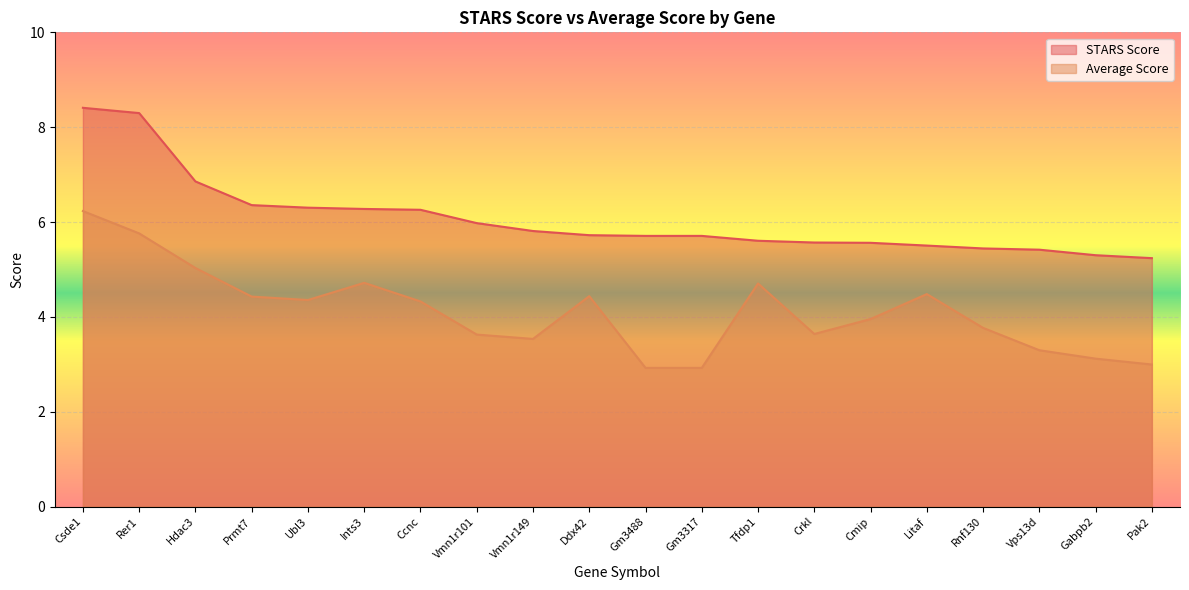

Which label corresponds to the smallest value in the chart?

Gm3488